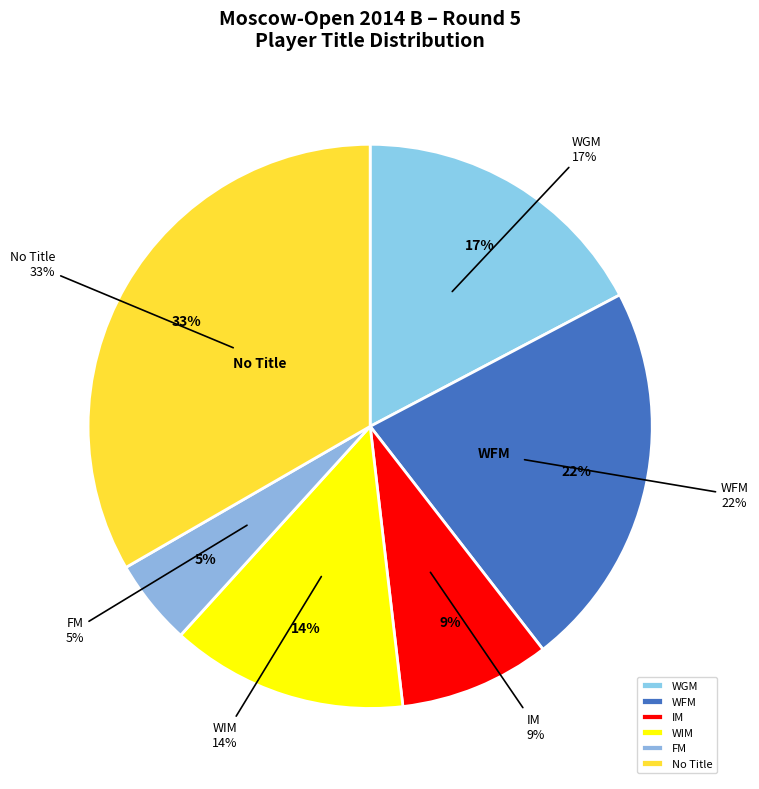

Is it true that WGM is 17% of the pie?

True